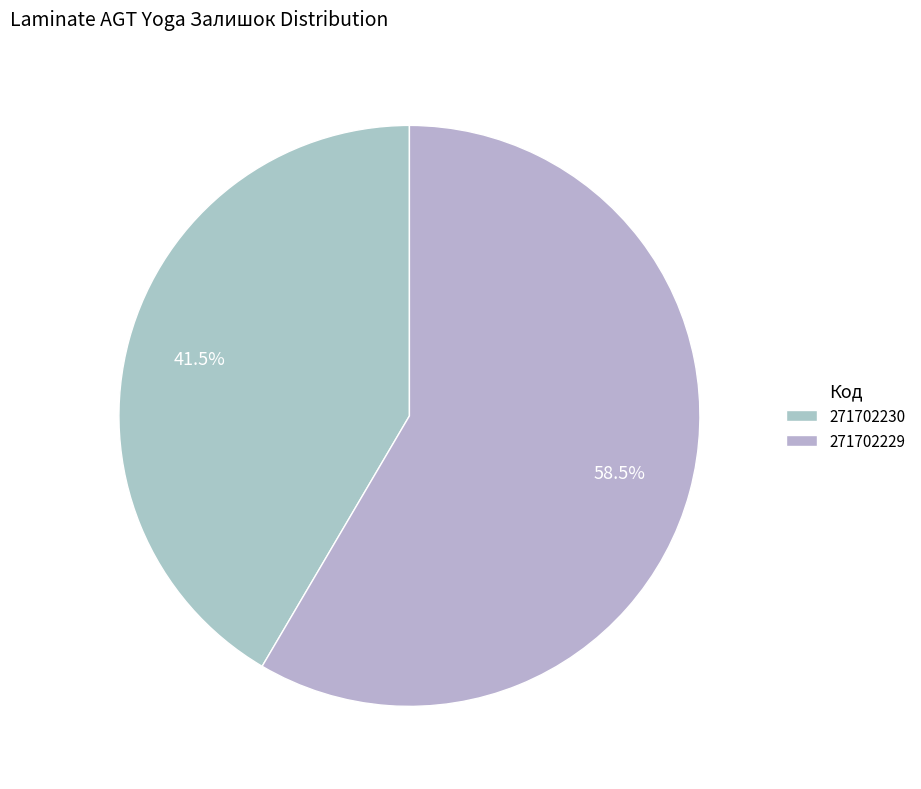

Does any single category account for the majority?

Yes